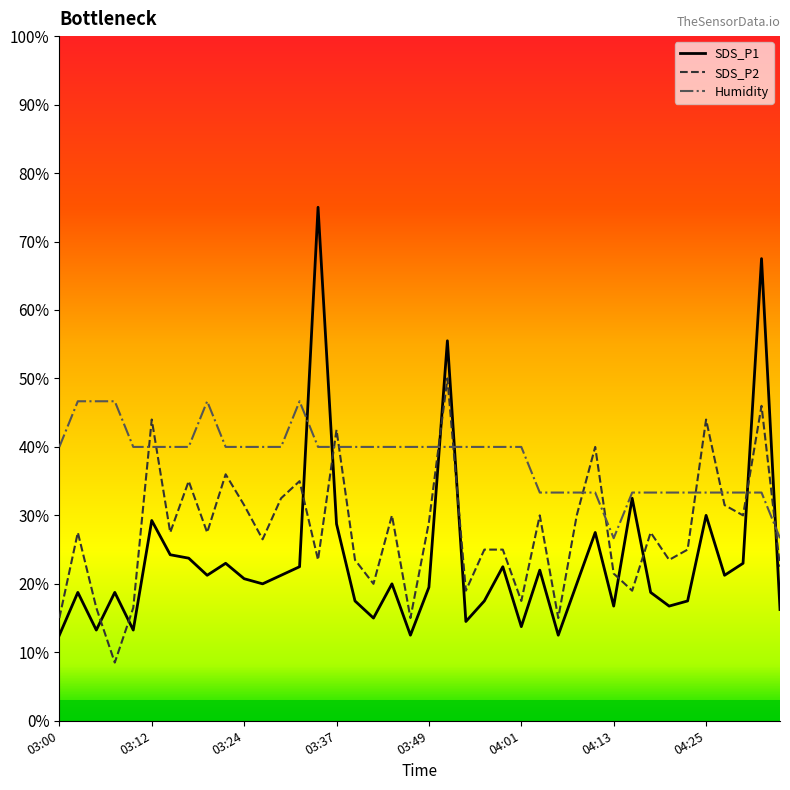

Rank the series by their maximum value, from highest to lowest.

SDS_P1, SDS_P2, Humidity